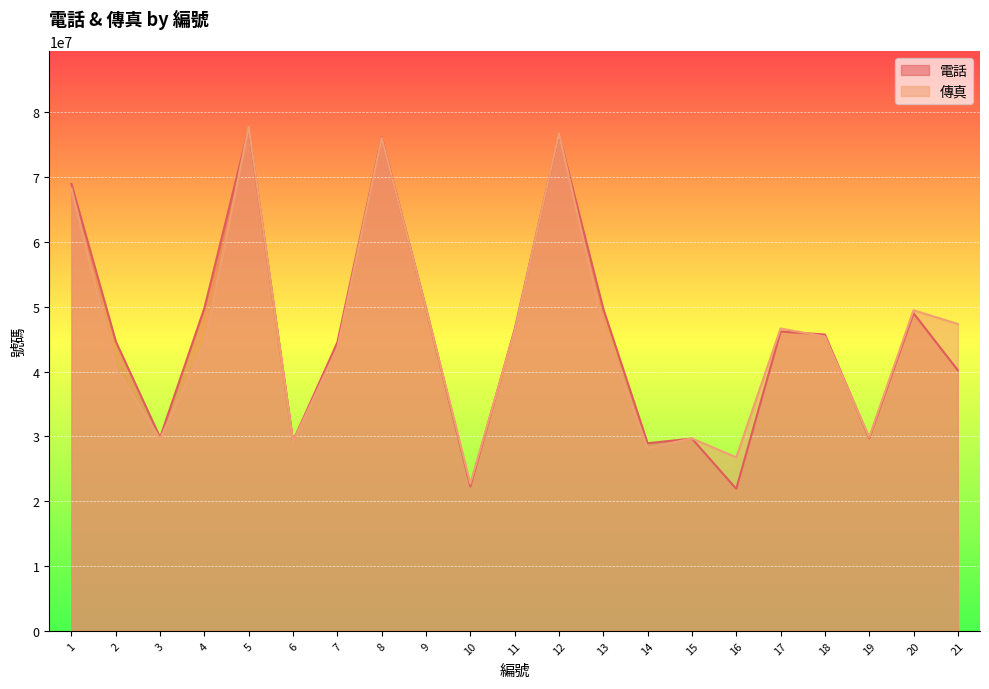

At which label does 電話 reach its minimum?

16